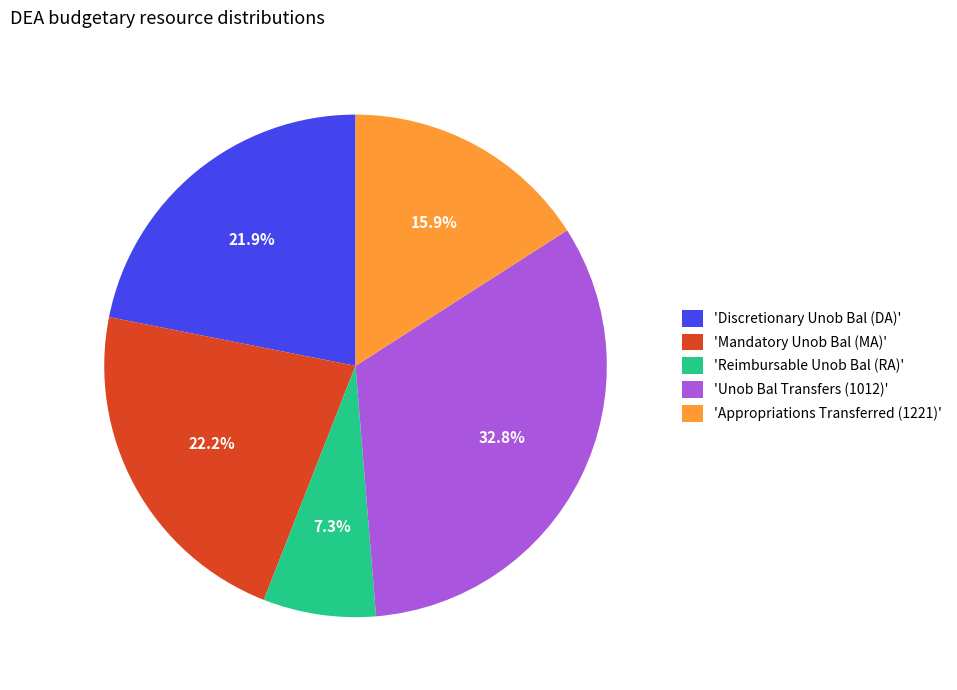

Is the sum of 'Discretionary Unob Bal (DA)' and 'Mandatory Unob Bal (MA)' greater than half?

No